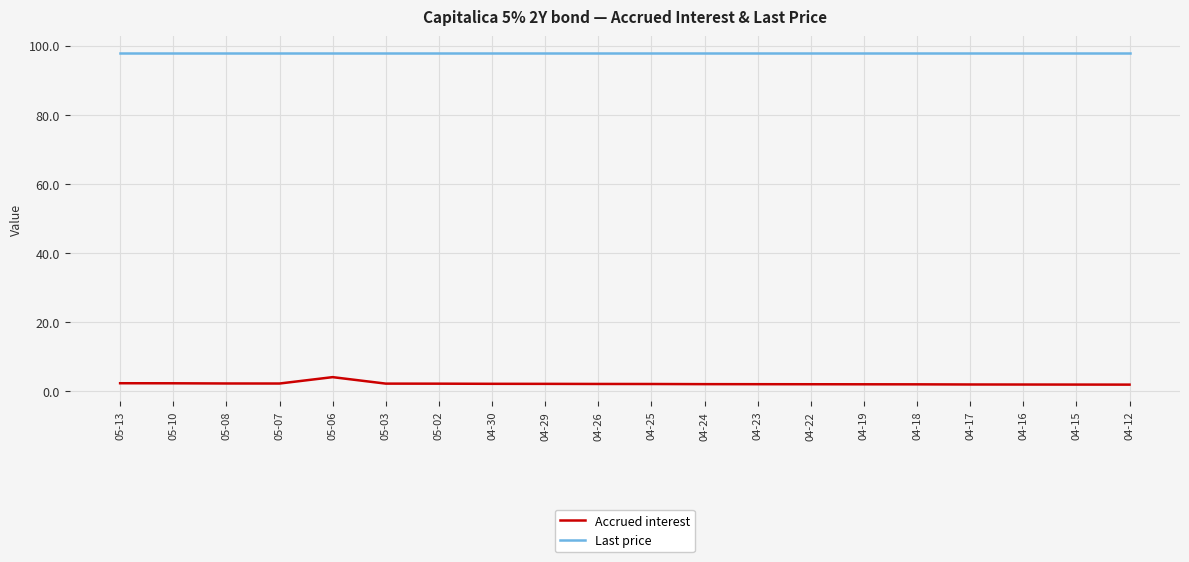

At 04-23, list the series in order from smallest to largest.

Accrued interest, Last price